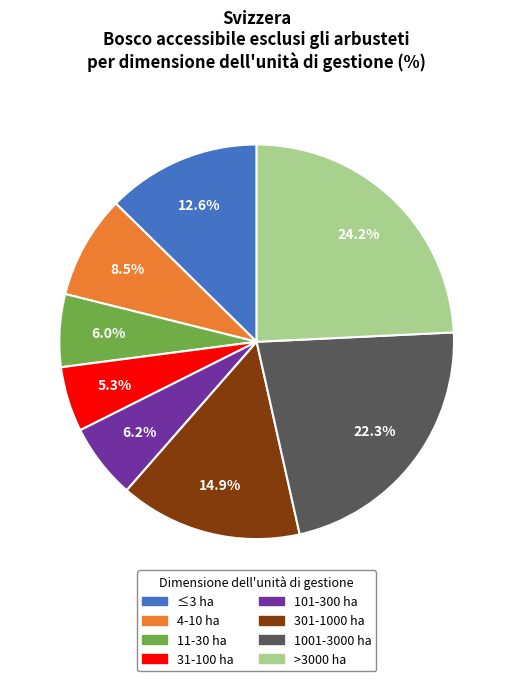

How many segments does this pie chart have?

8